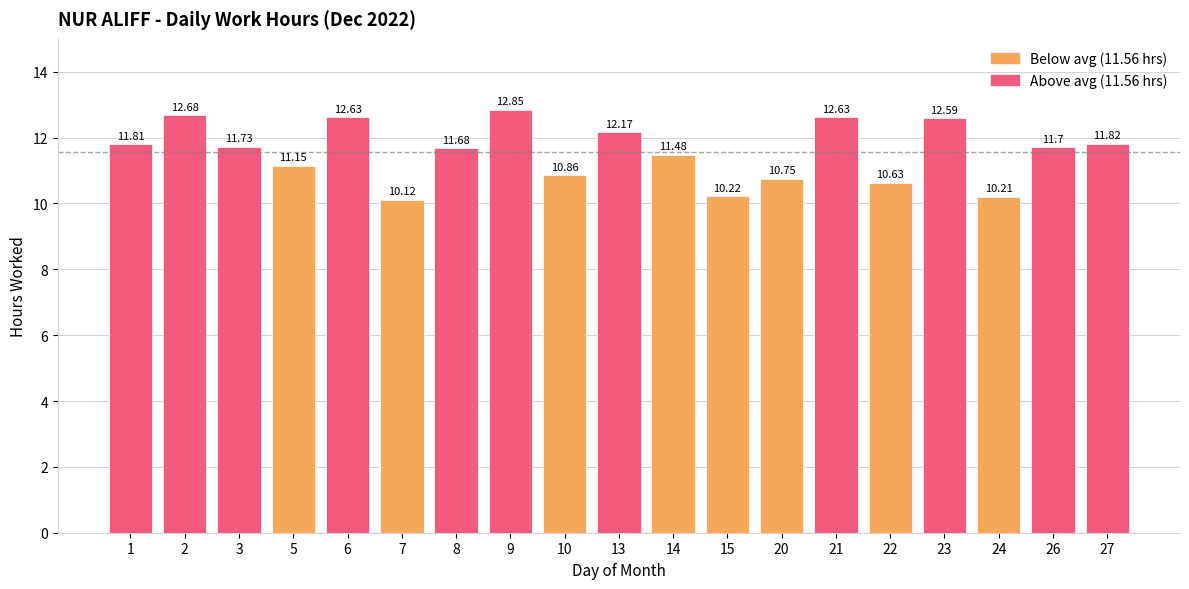

What is the sum of all values?

219.7